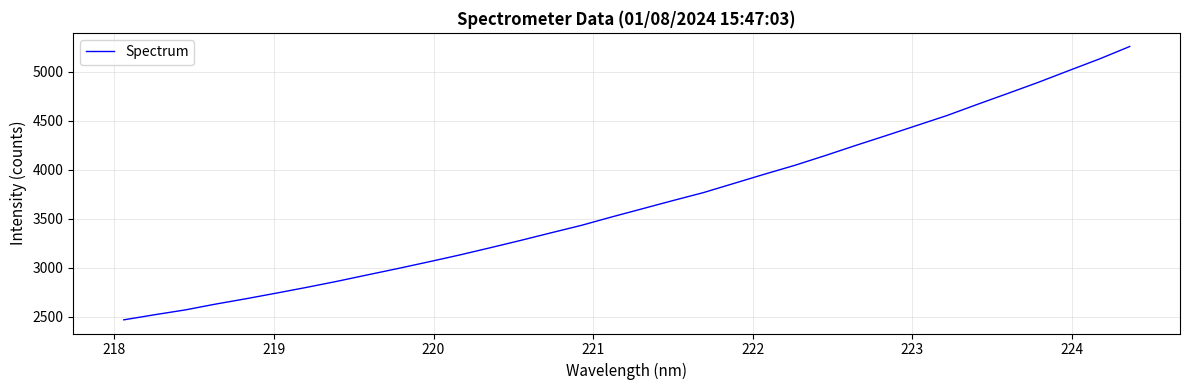

What is the sum of all values?

124545.7